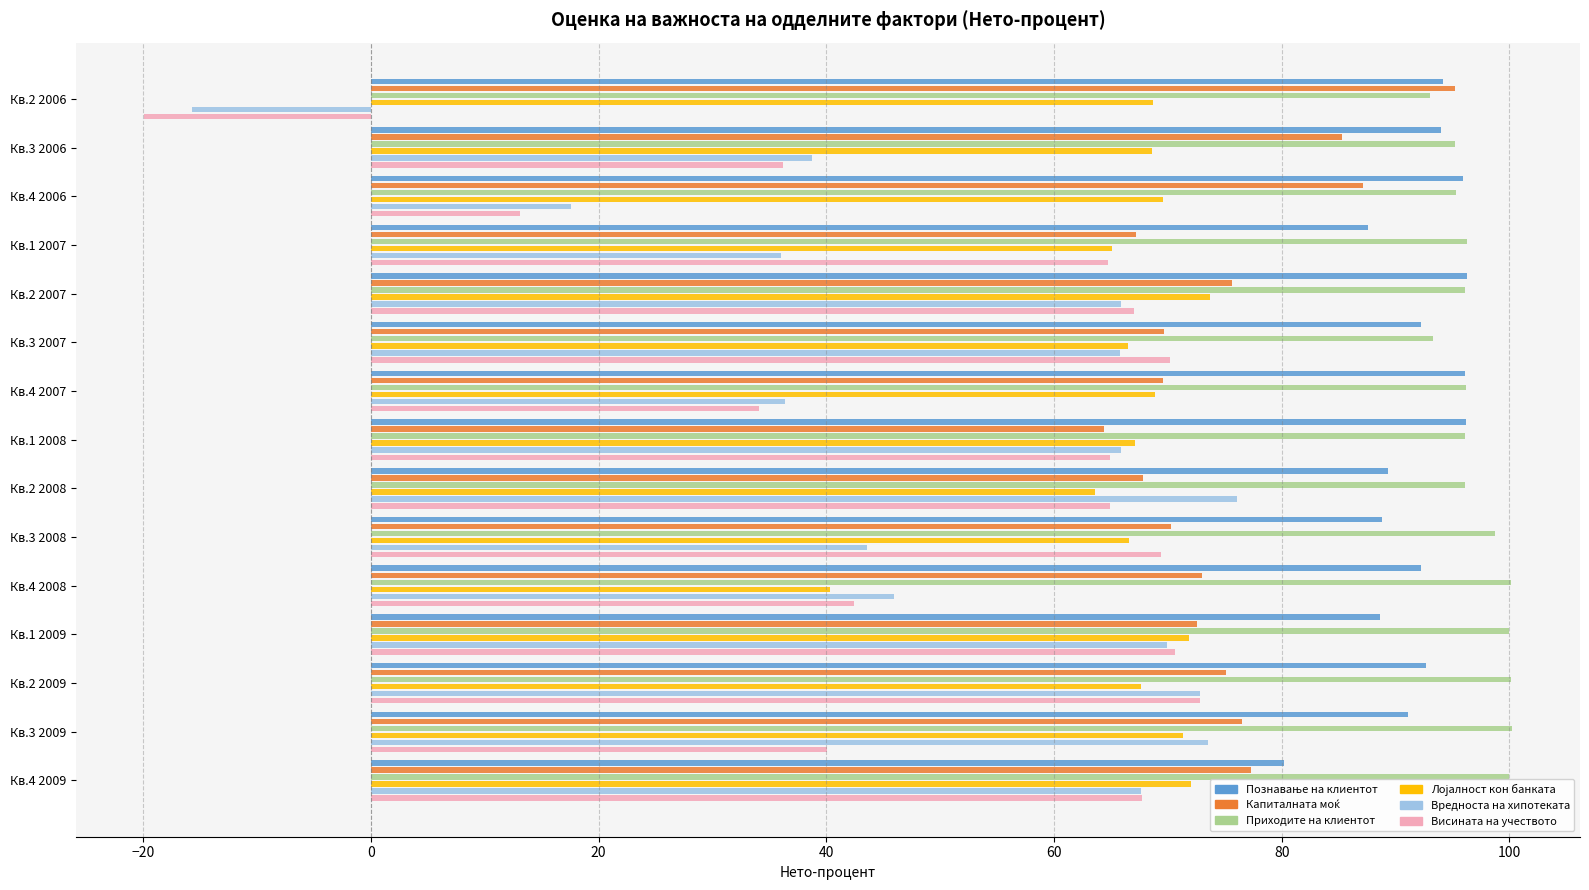

True or false: Вредноста на хипотеката has a value of -8.7 at Кв.2 2006.

False